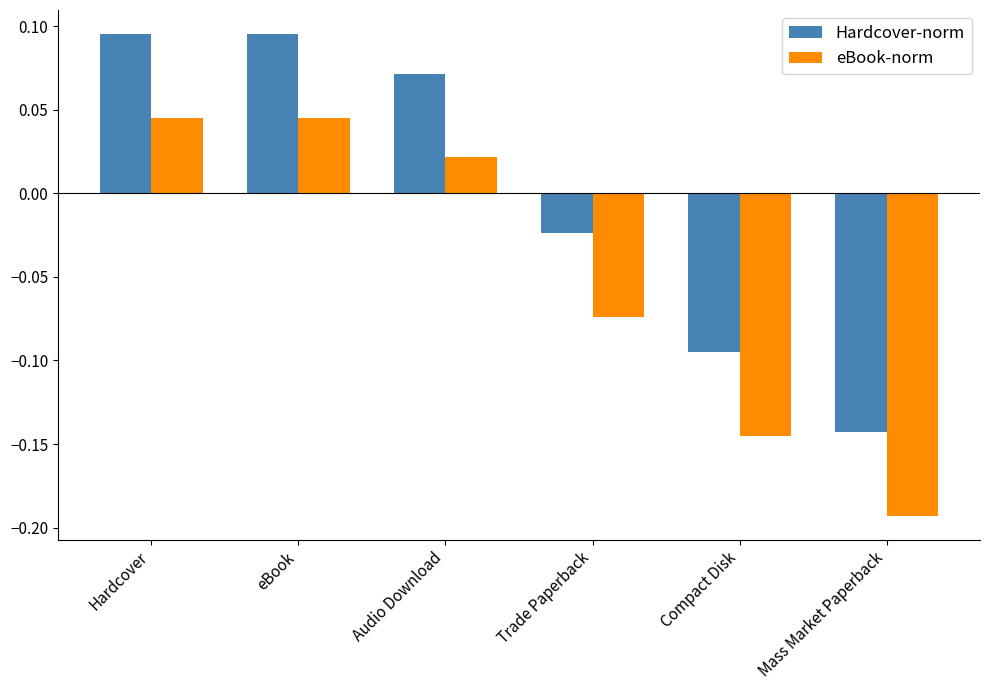

How many data points does each series have?

6